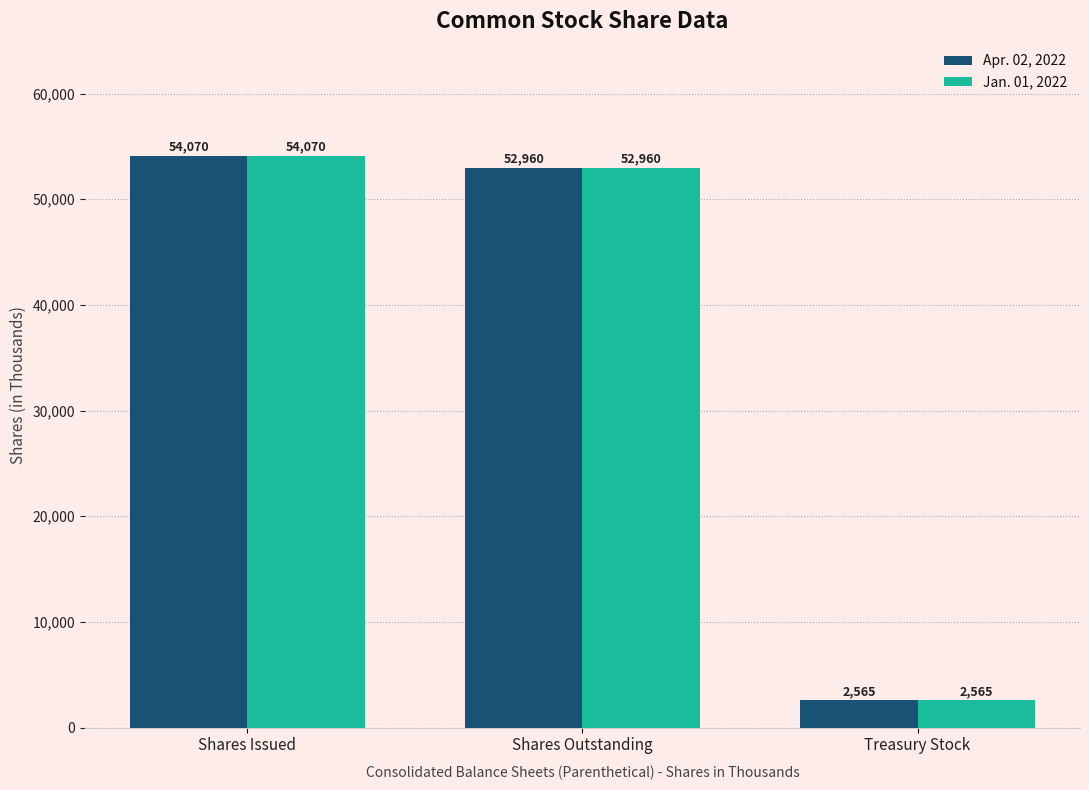

Read the Apr. 02, 2022 value at Shares Outstanding, to the nearest 10.

52960